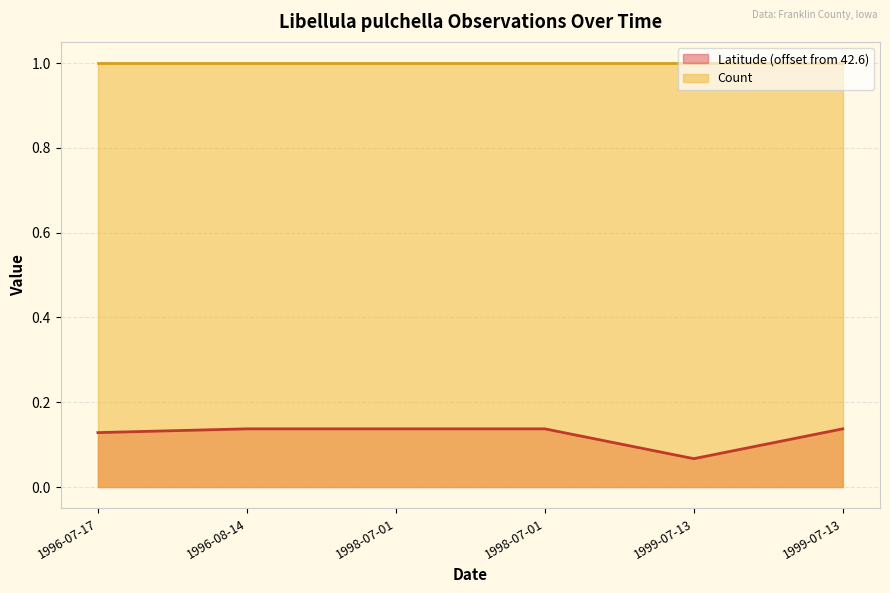

How many values are between 0 and 1?

6